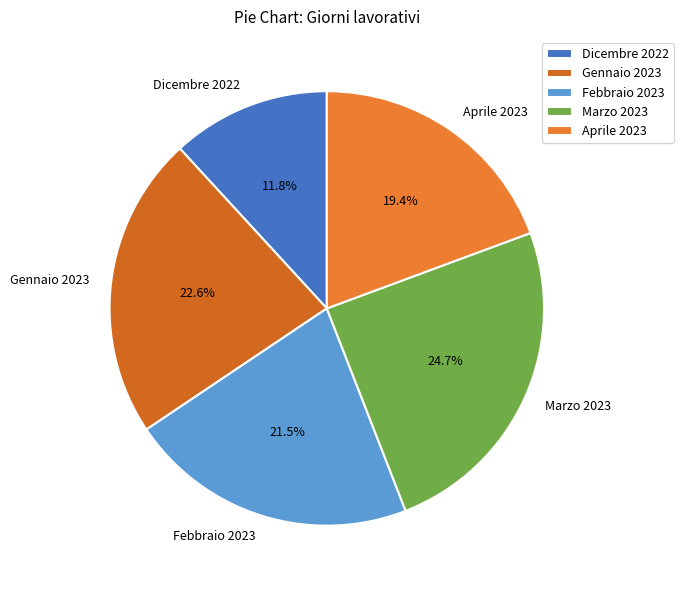

The Gennaio 2023 slice represents 23% of the pie. True or false?

True